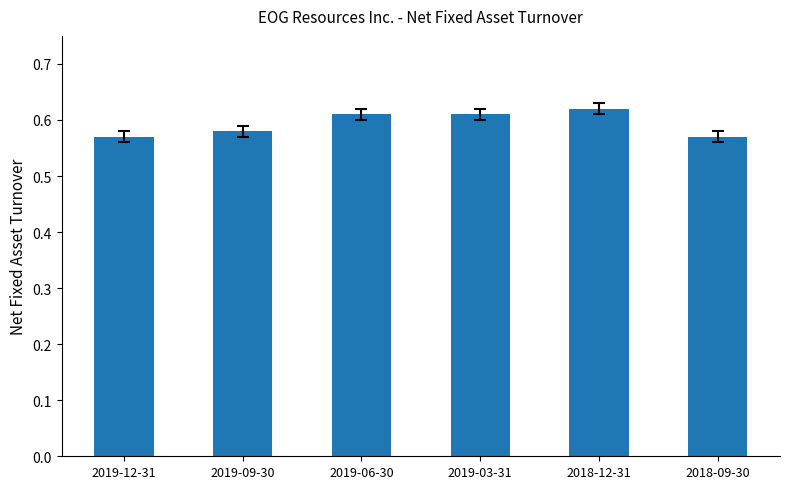

What is the label of the 4th bar from the left?

2019-03-31